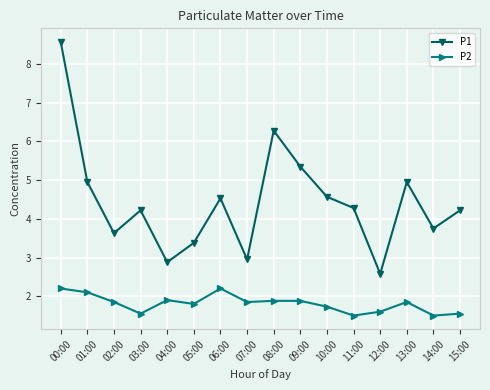

What is the greatest value displayed?

8.6